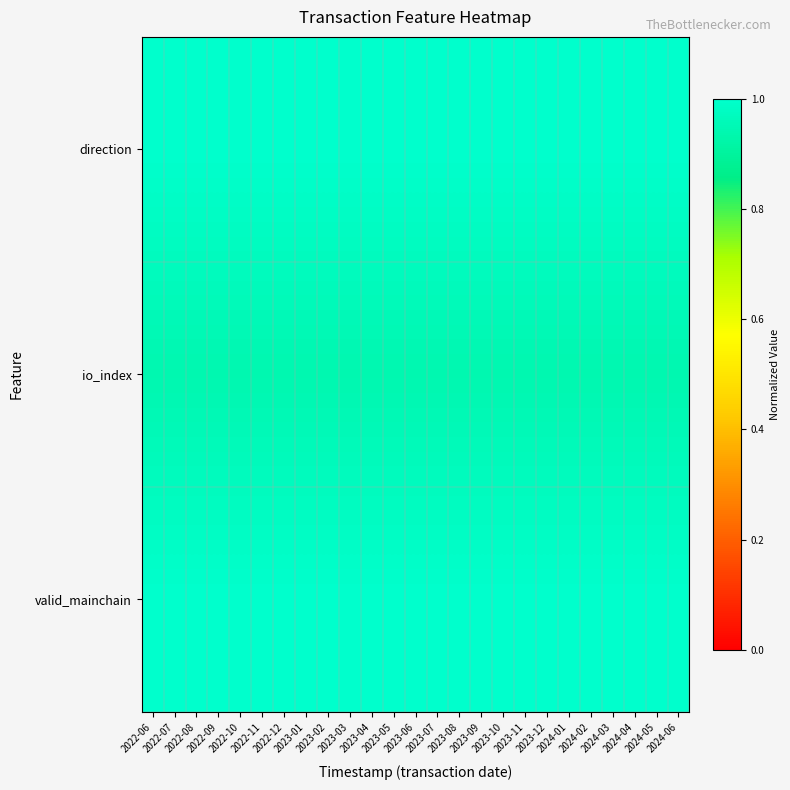

Reading left to right, list all the values displayed in this chart.

direction: 2022-06=1.0	2022-07=1.0	2022-08=1.0	2022-09=1.0	2022-10=1.0	2022-11=1.0	2022-12=1.0	2023-01=1.0	2023-02=1.0	2023-03=1.0	2023-04=1.0	2023-05=1.0	2023-06=1.0	2023-07=1.0	2023-08=1.0	2023-09=1.0	2023-10=1.0	2023-11=1.0	2023-12=1.0	2024-01=1.0	2024-02=1.0	2024-03=1.0	2024-04=1.0	2024-05=1.0	2024-06=1.0
io_index: 2022-06=0.9	2022-07=0.9	2022-08=0.9	2022-09=0.9	2022-10=0.9	2022-11=0.9	2022-12=0.9	2023-01=0.9	2023-02=0.9	2023-03=0.9	2023-04=0.9	2023-05=0.9	2023-06=0.9	2023-07=0.9	2023-08=0.9	2023-09=0.9	2023-10=0.9	2023-11=0.9	2023-12=0.9	2024-01=0.9	2024-02=0.9	2024-03=0.9	2024-04=0.9	2024-05=0.9	2024-06=0.9
valid_mainchain: 2022-06=1.0	2022-07=1.0	2022-08=1.0	2022-09=1.0	2022-10=1.0	2022-11=1.0	2022-12=1.0	2023-01=1.0	2023-02=1.0	2023-03=1.0	2023-04=1.0	2023-05=1.0	2023-06=1.0	2023-07=1.0	2023-08=1.0	2023-09=1.0	2023-10=1.0	2023-11=1.0	2023-12=1.0	2024-01=1.0	2024-02=1.0	2024-03=1.0	2024-04=1.0	2024-05=1.0	2024-06=1.0